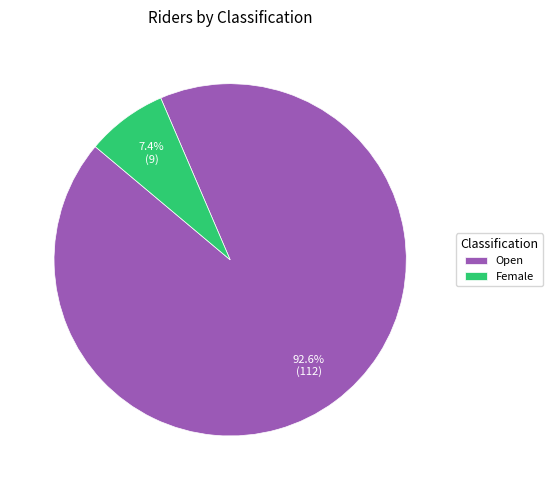

Rank the categories by value from highest to lowest.

Open, Female